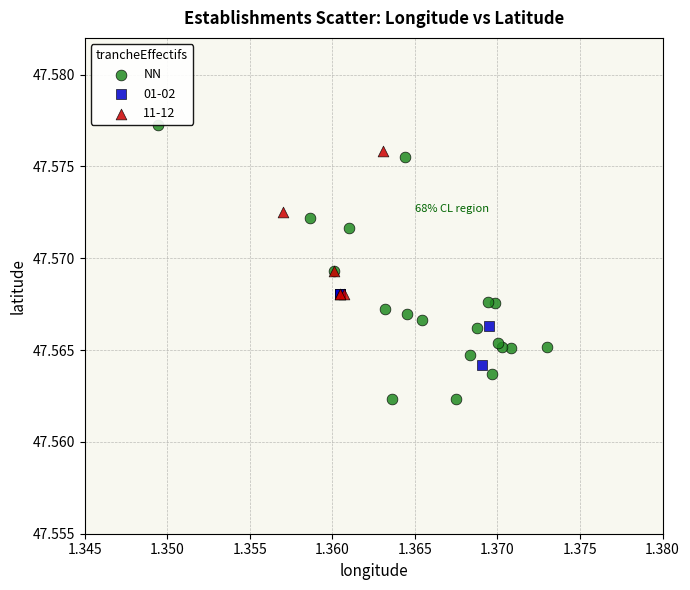

Which series has the largest Y range (max minus min)?

NN